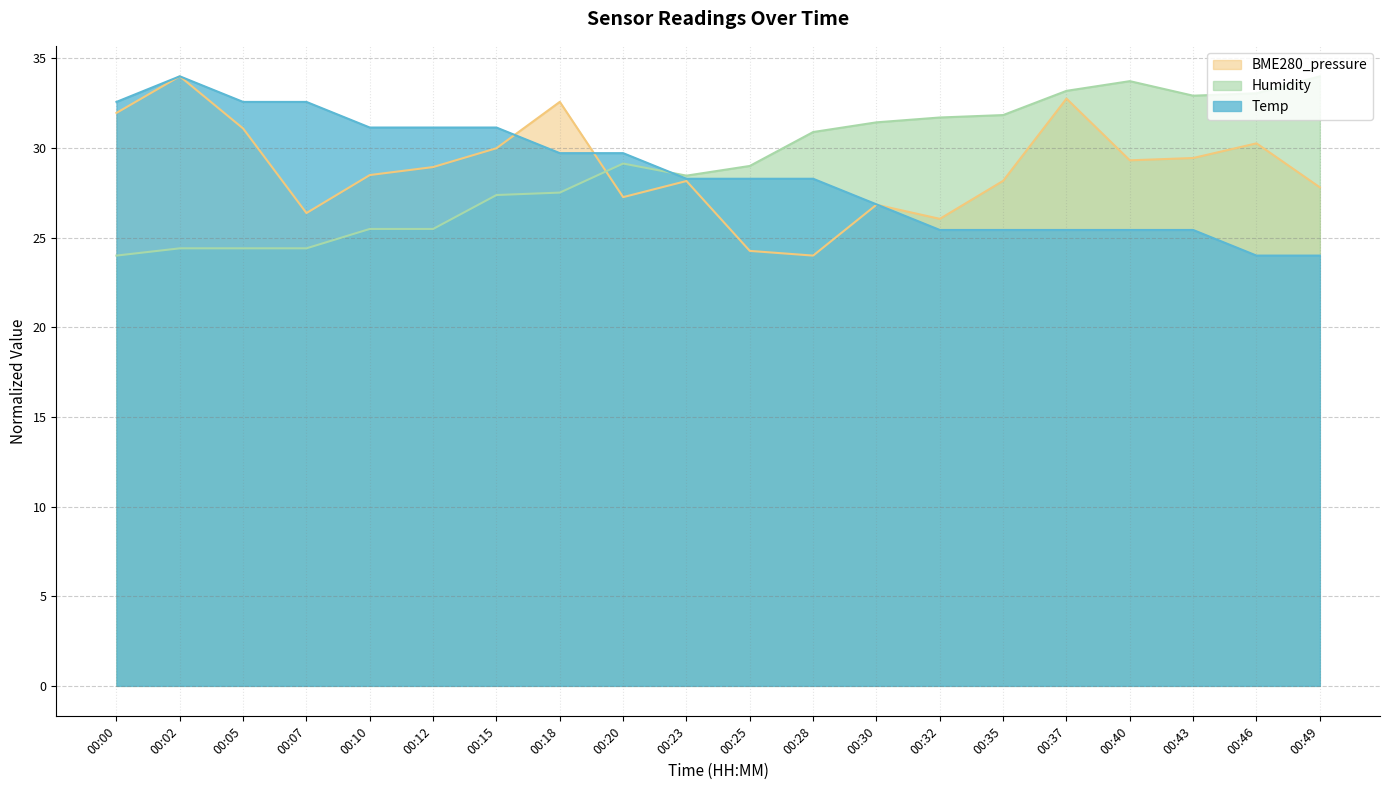

At which label is Humidity closest to 28?

00:23